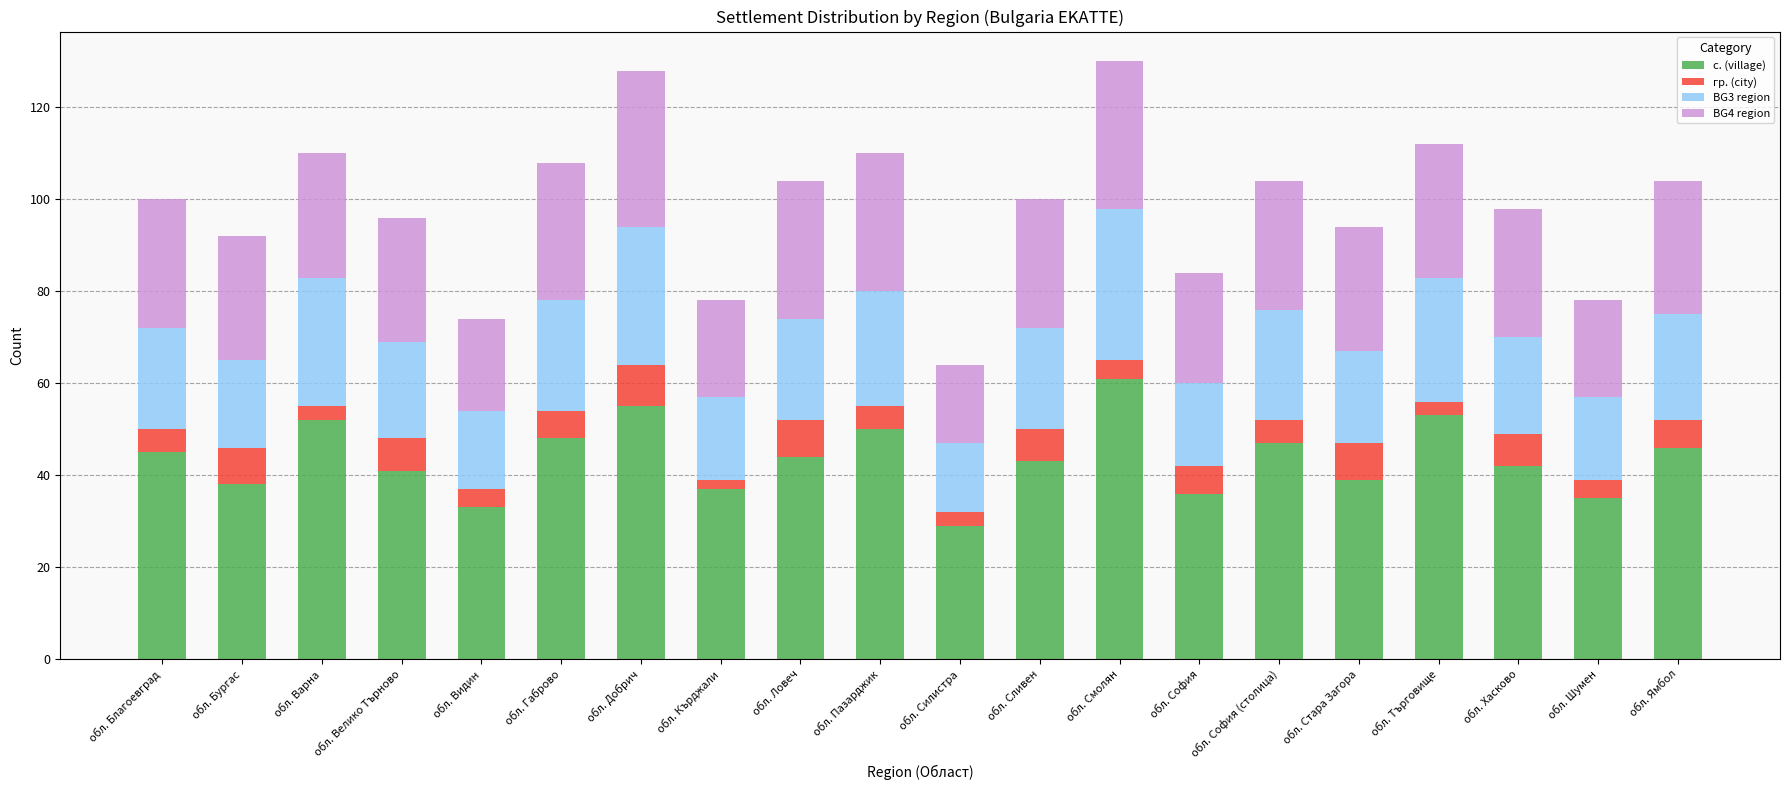

The value of с. (village) at обл. Велико Търново is 41. True or false?

True